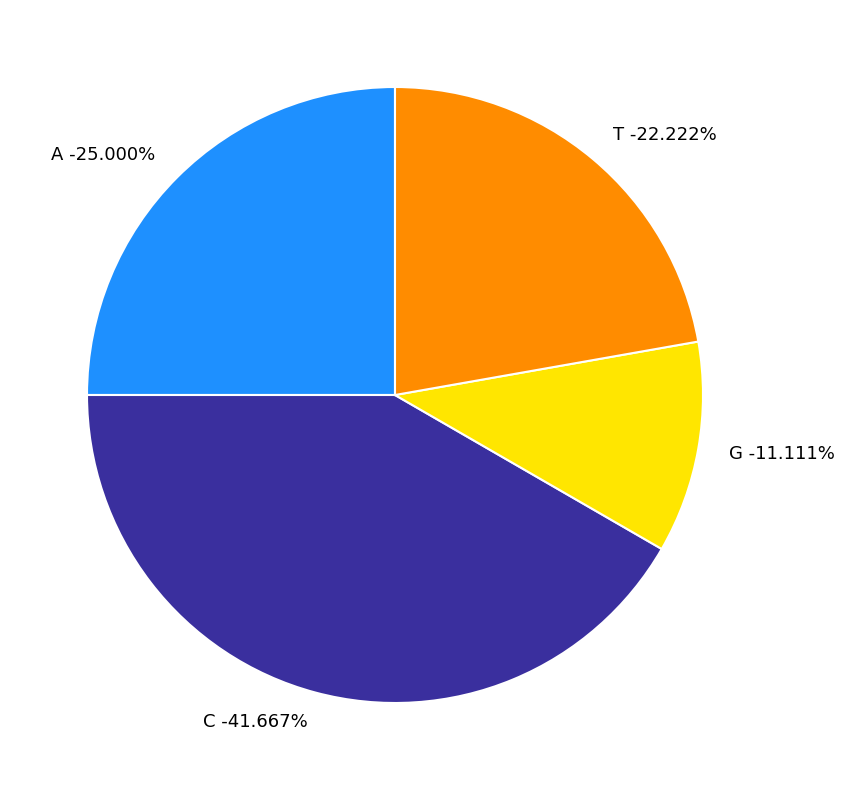

To the nearest percent, what is the difference between the largest and smallest slice percentages?

14%